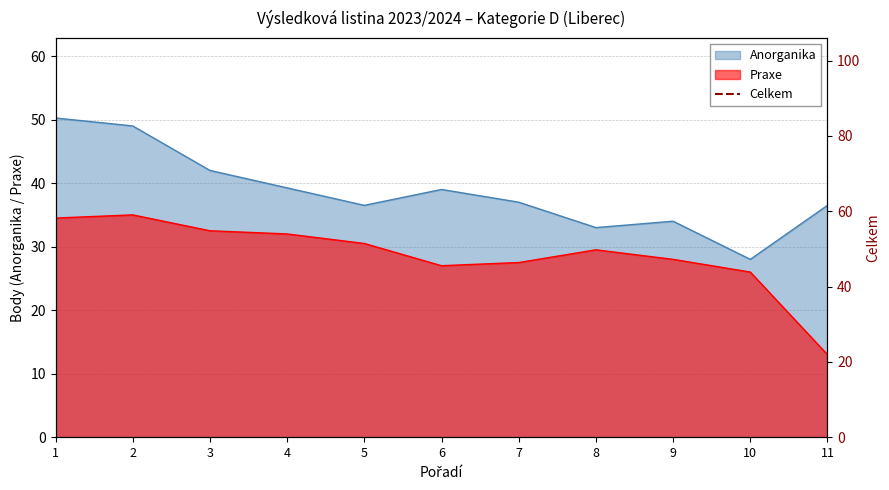

At which category does the chart reach its minimum across all series?

11